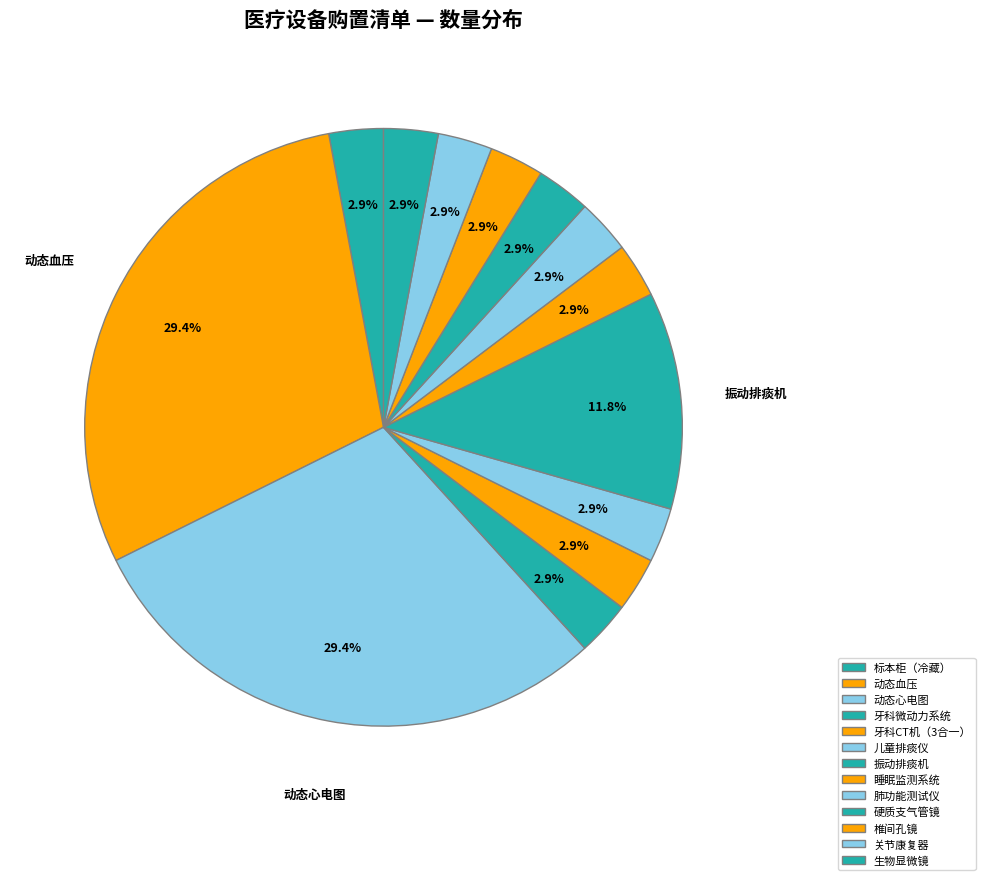

To the nearest percent, what is the difference between the largest and smallest slice percentages?

26%